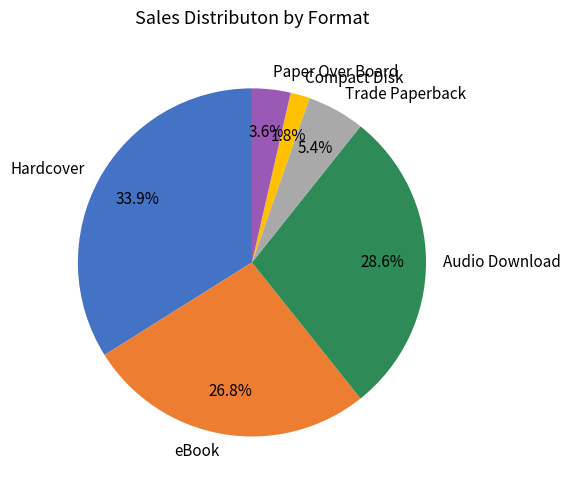

Rank the categories by value from lowest to highest.

Compact Disk, Paper Over Board, Trade Paperback, eBook, Audio Download, Hardcover